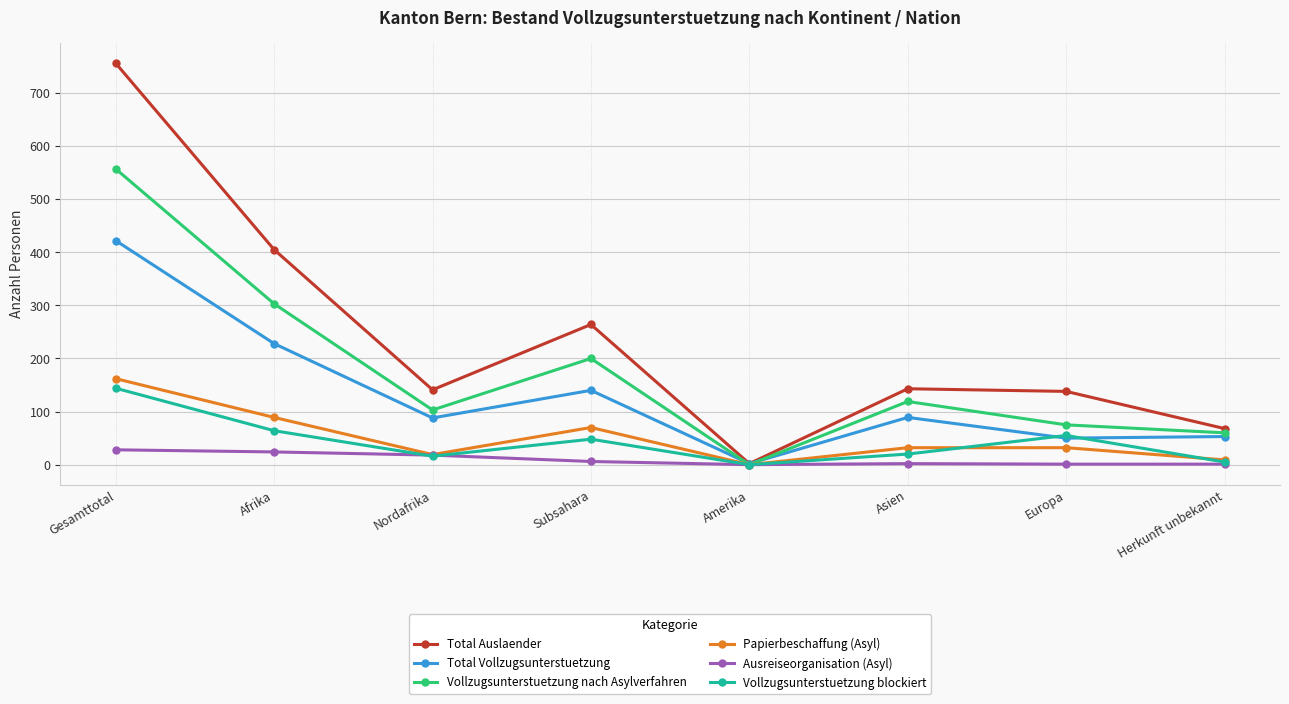

Does the chart display data point markers on the line(s)?

Yes